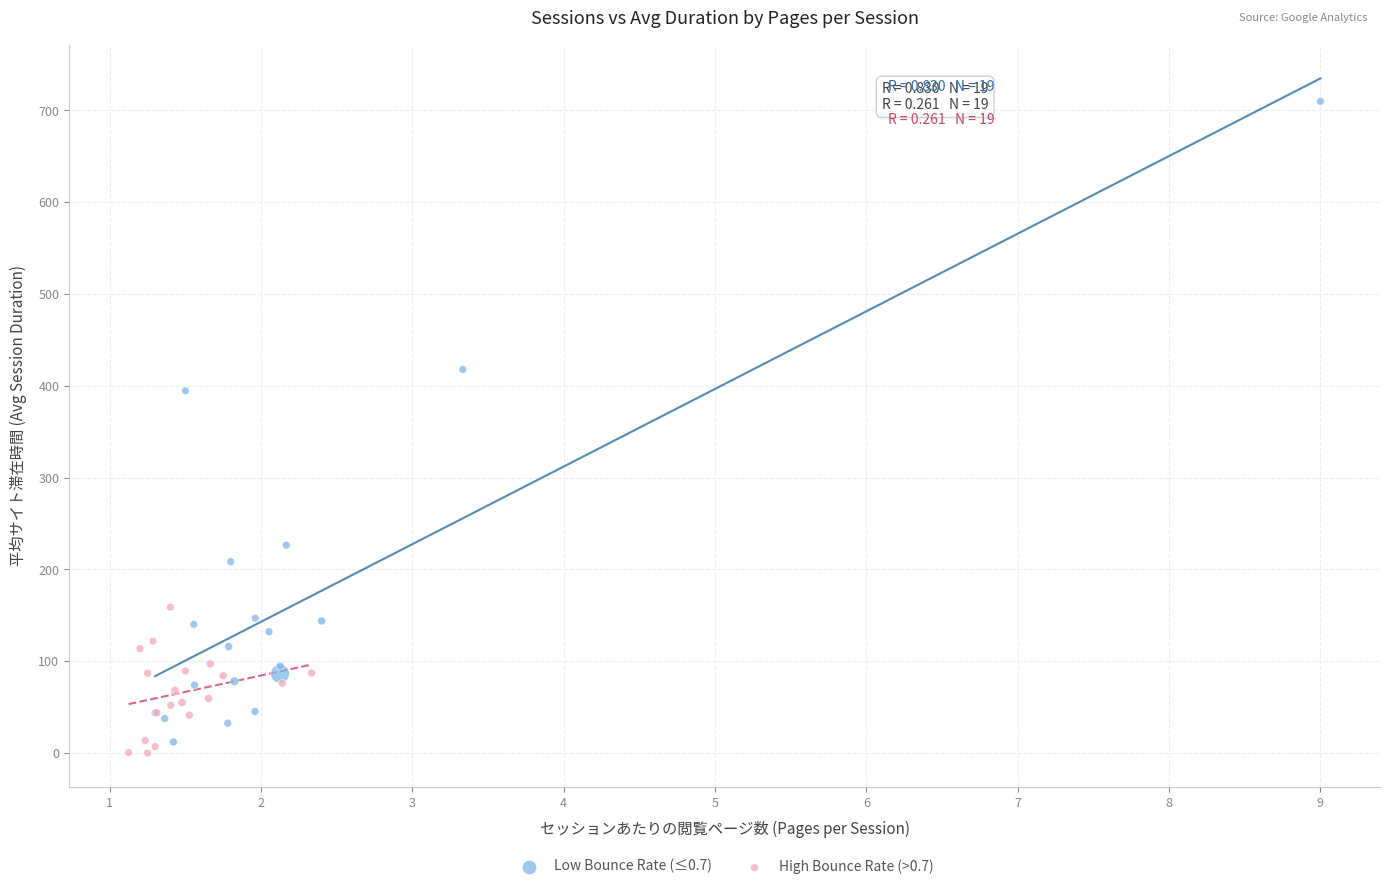

Which series has the largest Y range (max minus min)?

Low Bounce Rate (≤0.7)